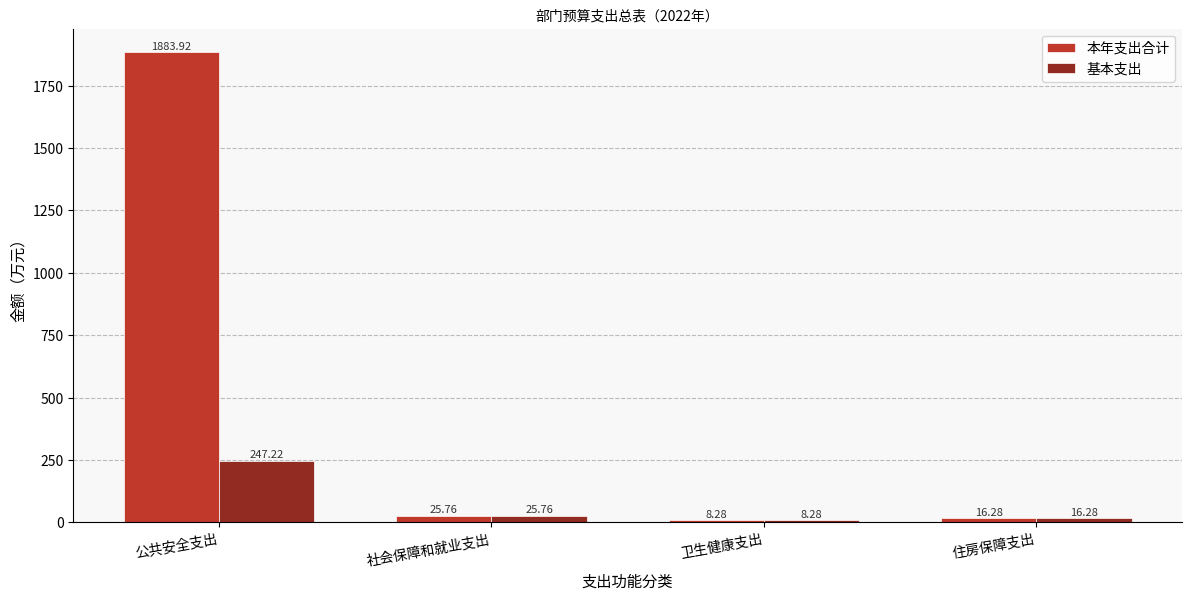

Between 公共安全支出 and 社会保障和就业支出, which series saw the biggest shift?

本年支出合计